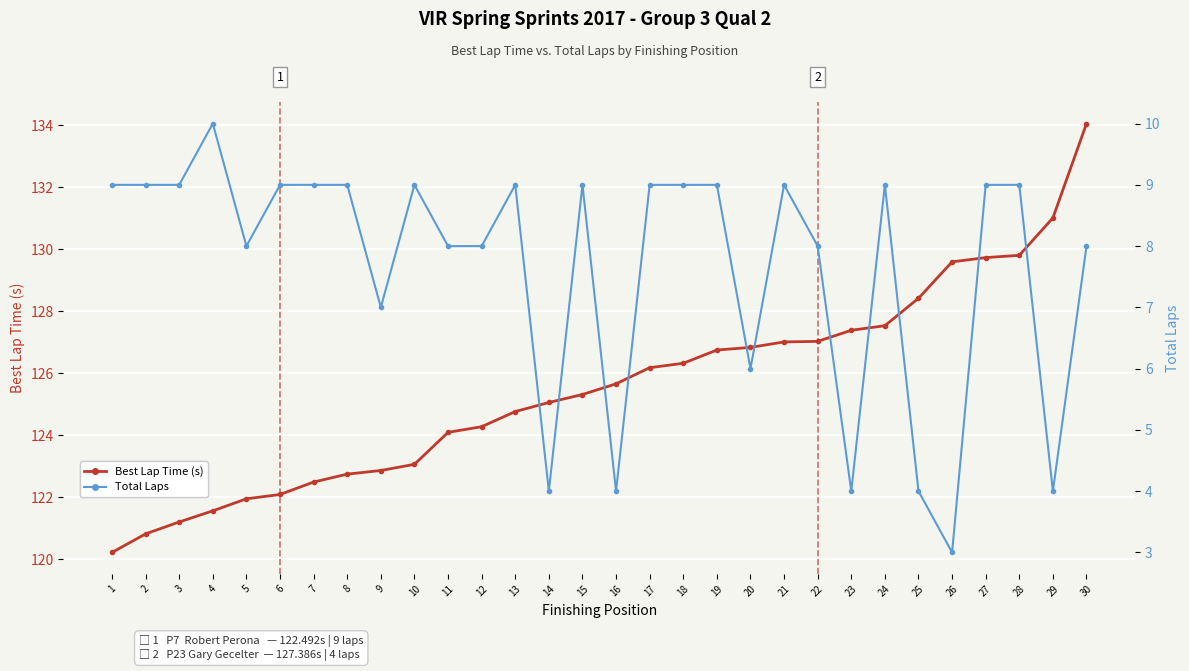

The value of Total Laps at 18 is 9.0. True or false?

True